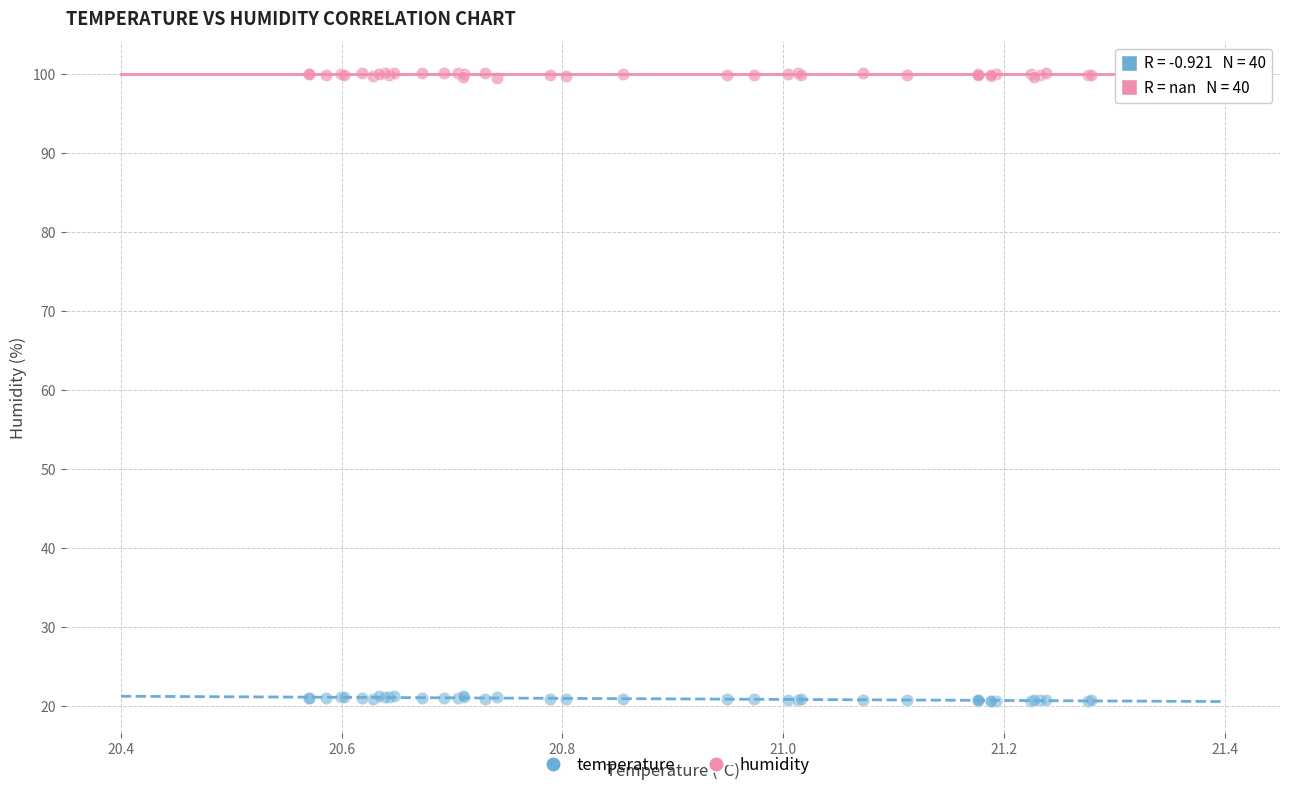

Which series contains the highest Y value?

humidity